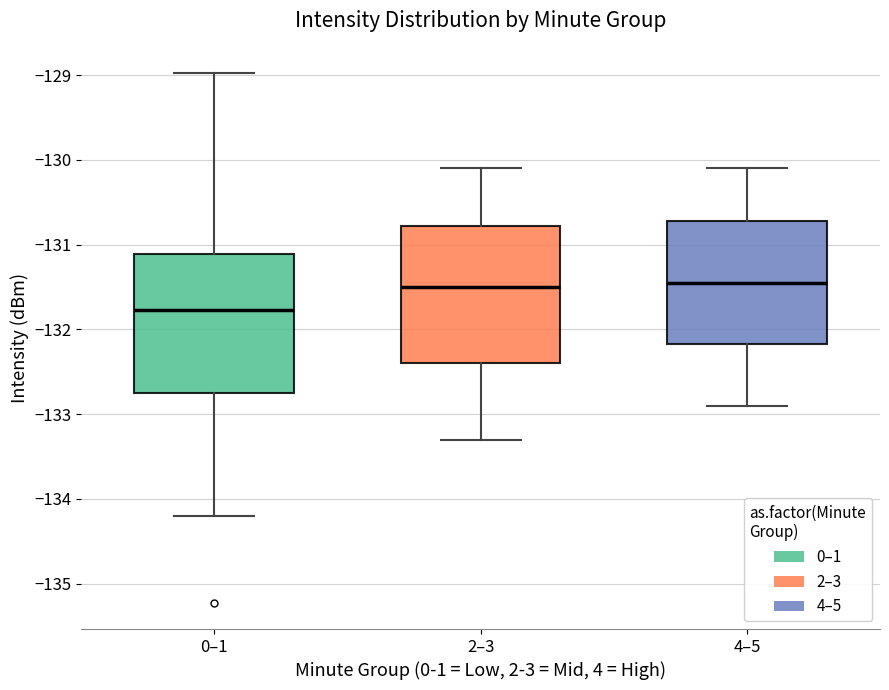

Which box has the lowest median line?

0–1